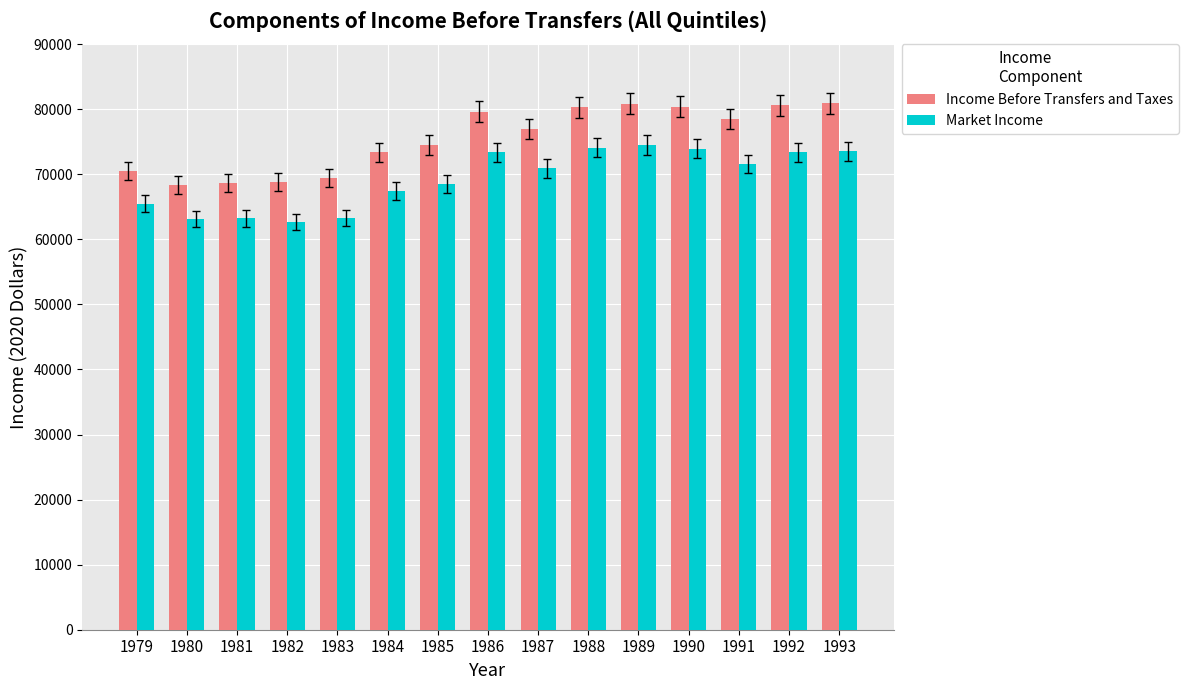

What is the spread (max minus min) of values at 1988?

6200